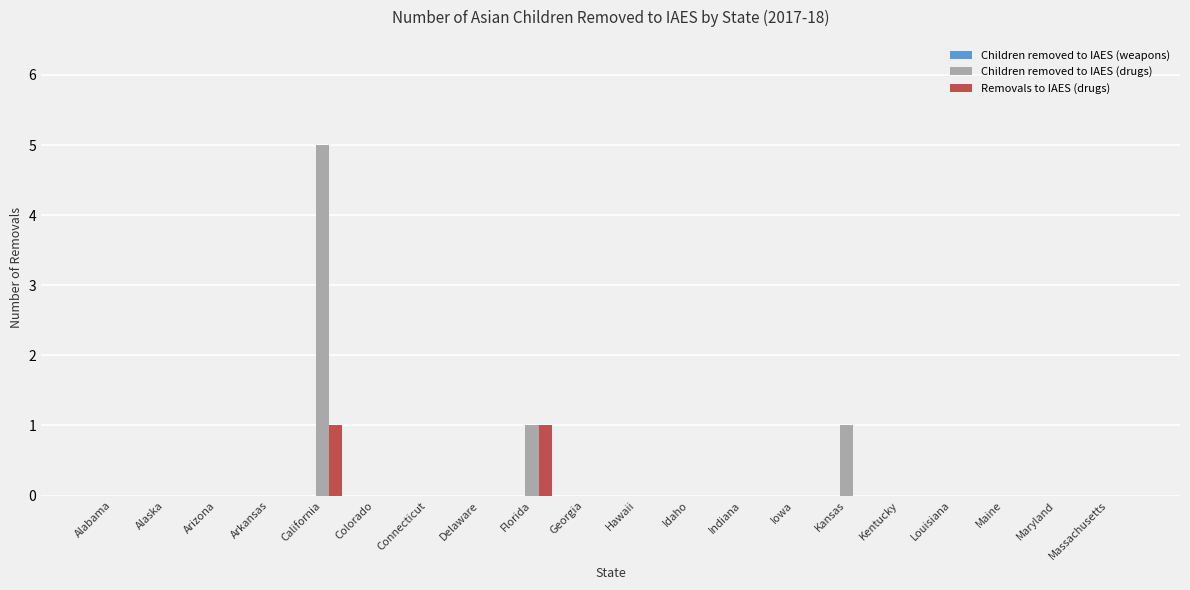

Which category has the highest value across all series?

California